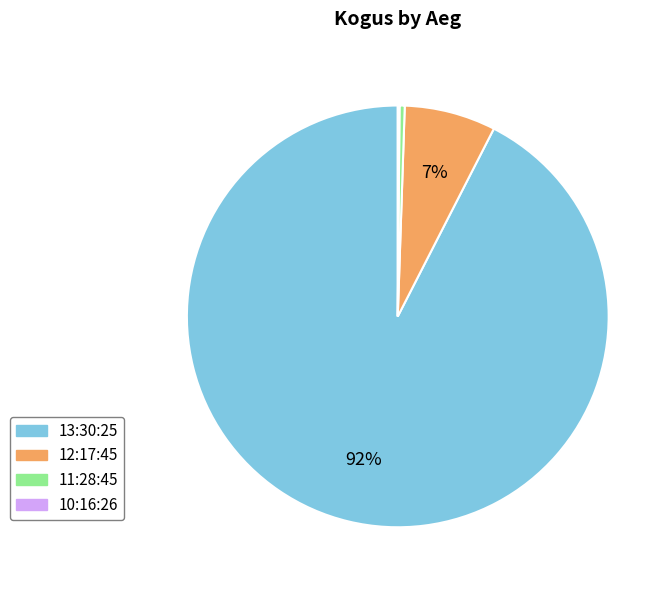

To the nearest percent, what percentage of the pie is 12:17:45?

7%